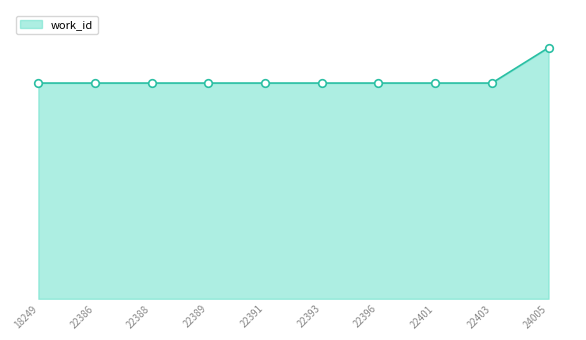

Is this an area chart (filled region under the line)?

Yes